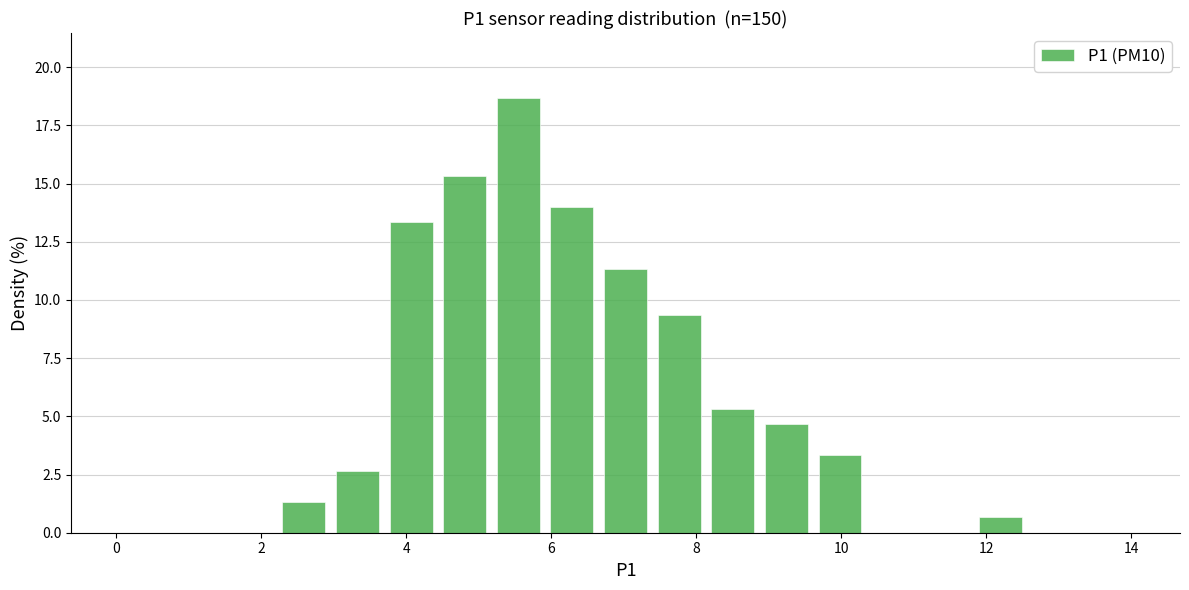

Read against the x-axis, roughly where is the centre of the tallest bar?

5.6